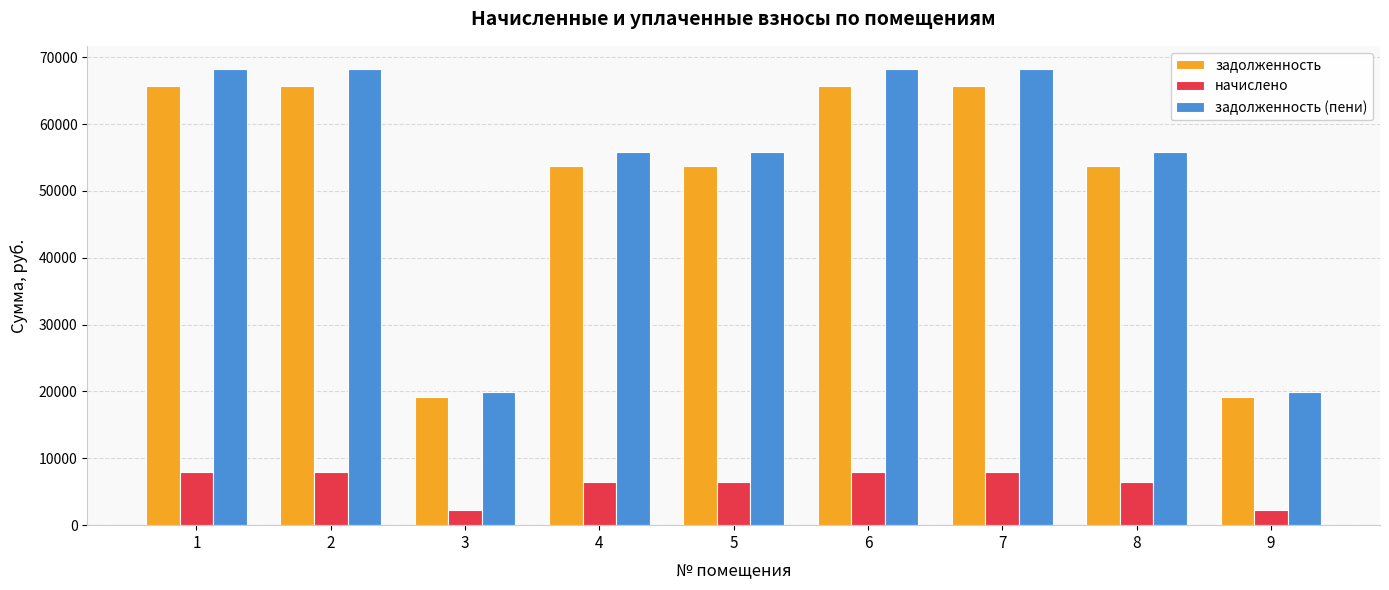

What is the lowest value of the задолженность series?

19100.2